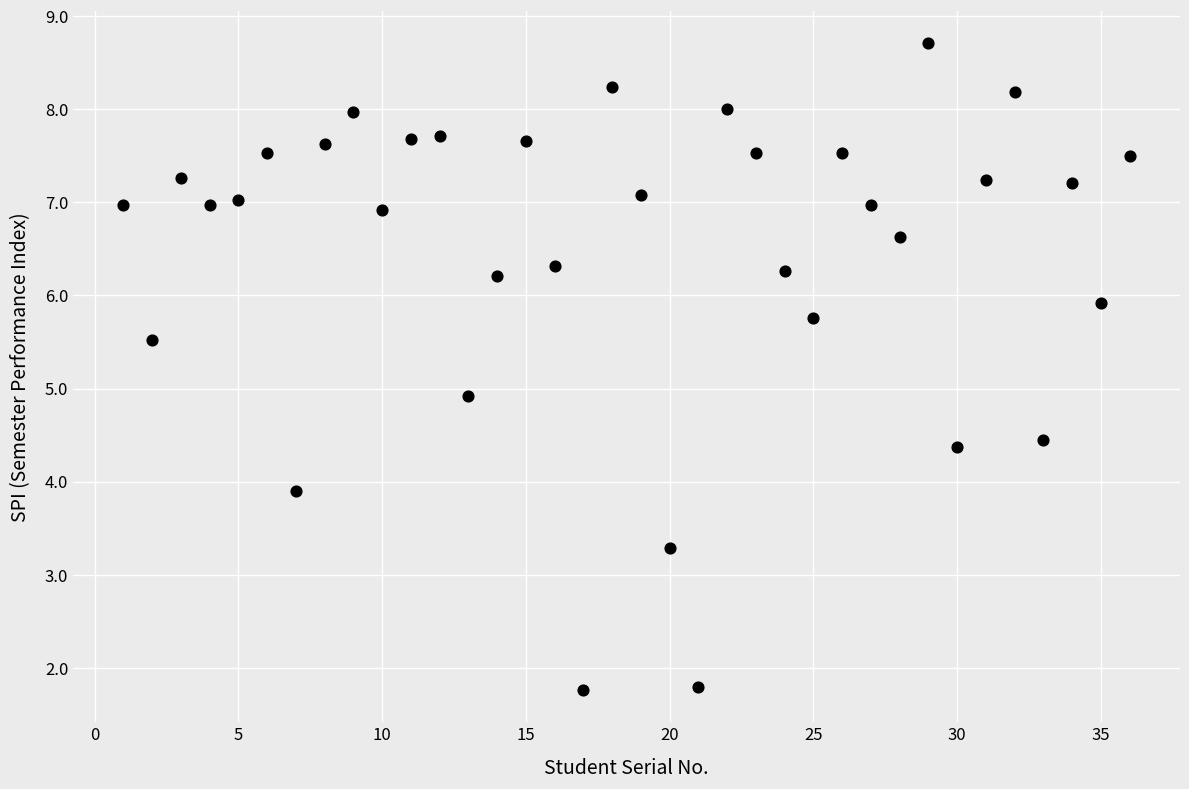

What Y value in the scatter plot is closest to 5?

4.9